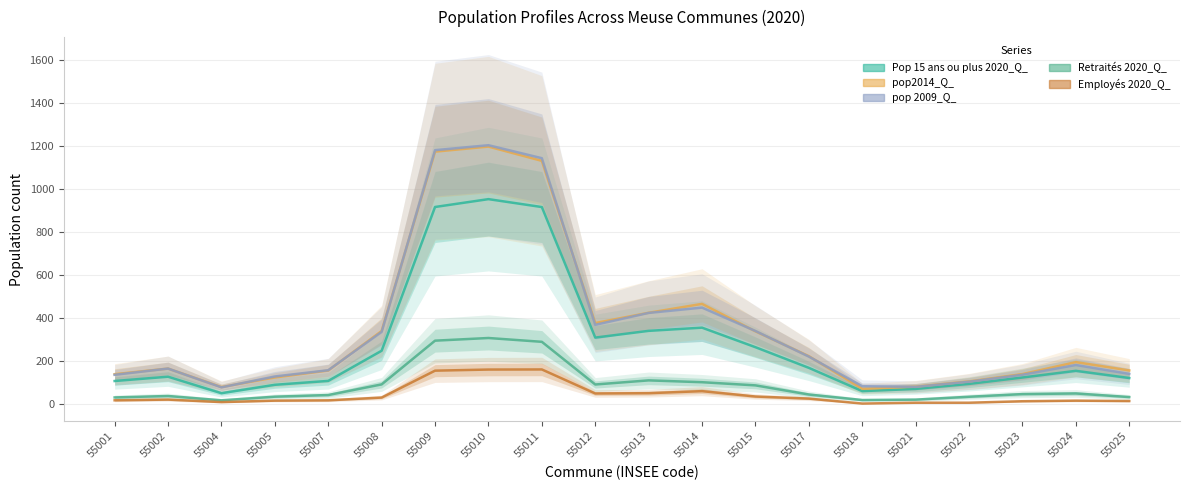

Which series has the largest range (max minus min)?

pop2014_Q_